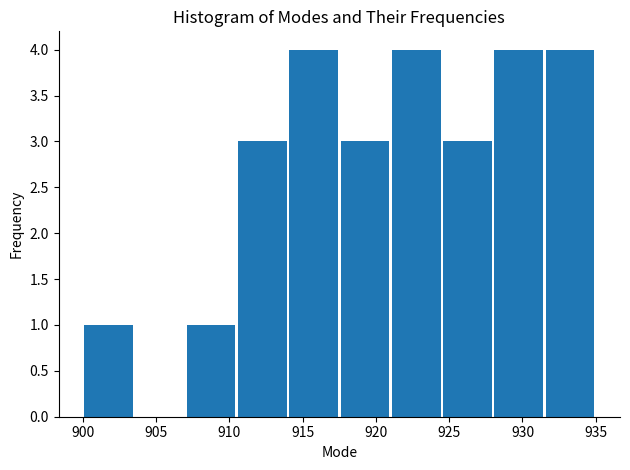

Reading left to right, transcribe this chart: for each bar, give the range it covers on the x-axis and its height. The values are not printed on the chart, so give them approximately, as read against the axis.

900.0 to 903.5: 1
903.5 to 907.0: 0
907.0 to 910.5: 1
910.5 to 914.0: 3
914.0 to 917.5: 4
917.5 to 921.0: 3
921.0 to 924.5: 4
924.5 to 928.0: 3
928.0 to 931.5: 4
931.5 to 935.0: 4